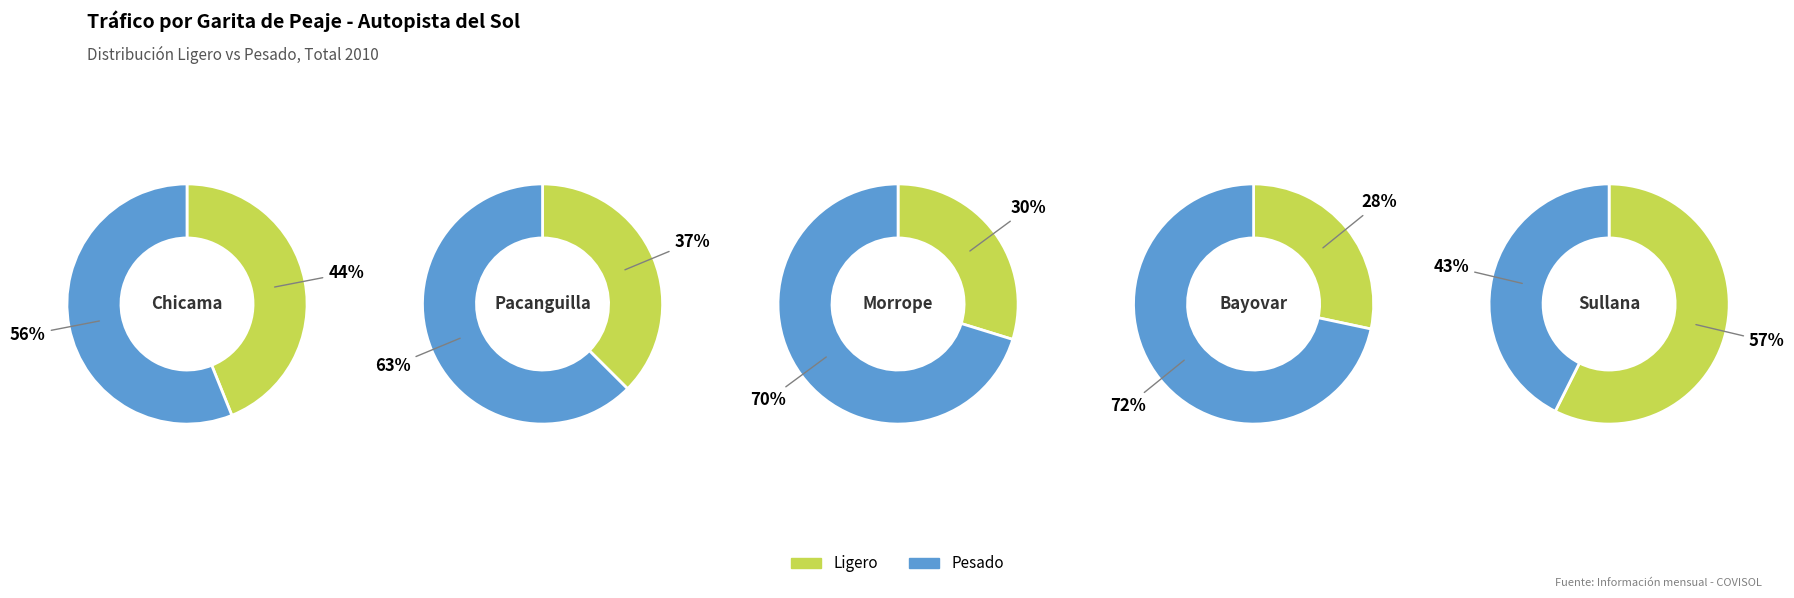

Combined, what portion of the pie is 2 and 4?

38.2%